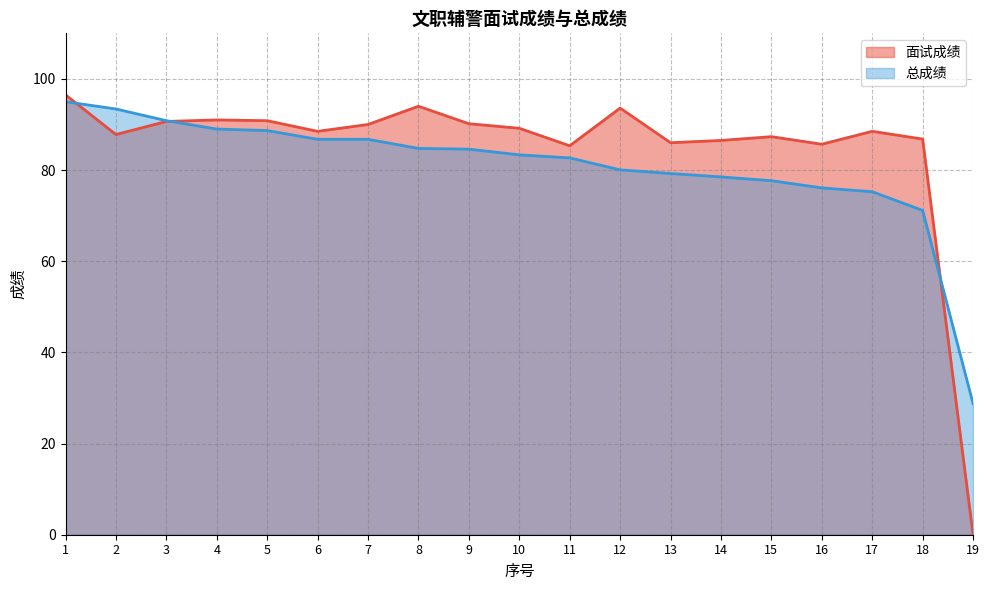

List the series in order of their peak value, lowest first.

总成绩, 面试成绩